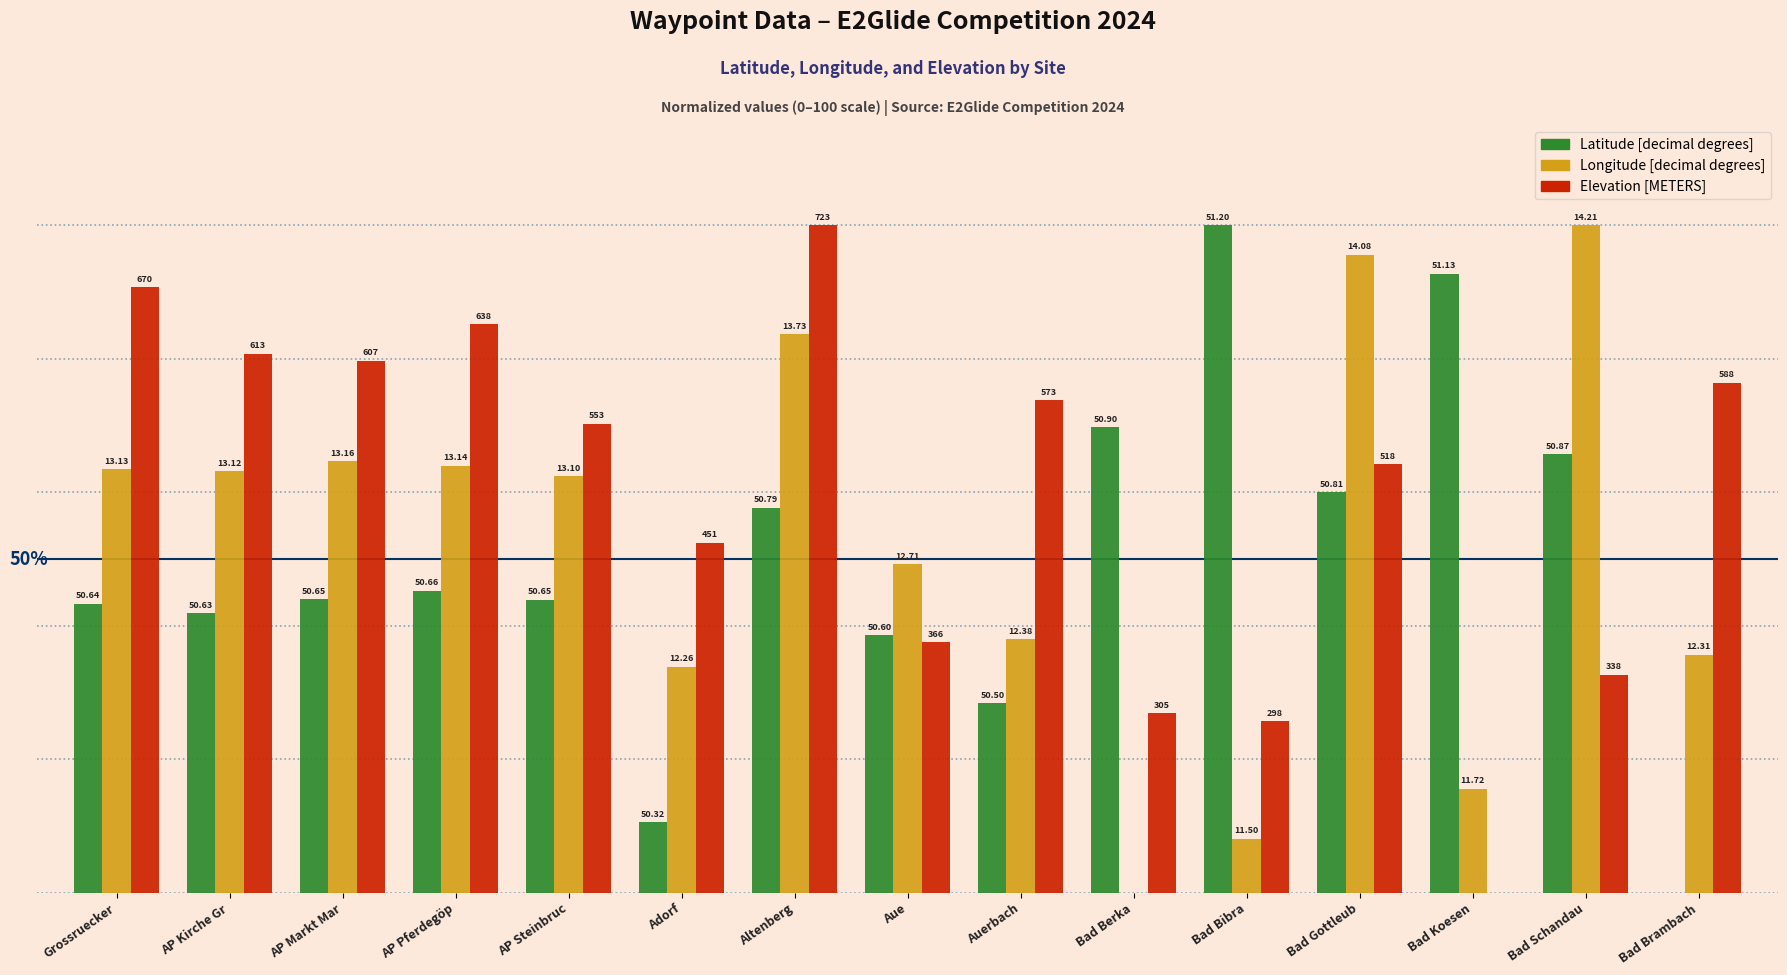

What are all the series names shown in the legend?

Latitude [decimal degrees], Longitude [decimal degrees], Elevation [METERS]